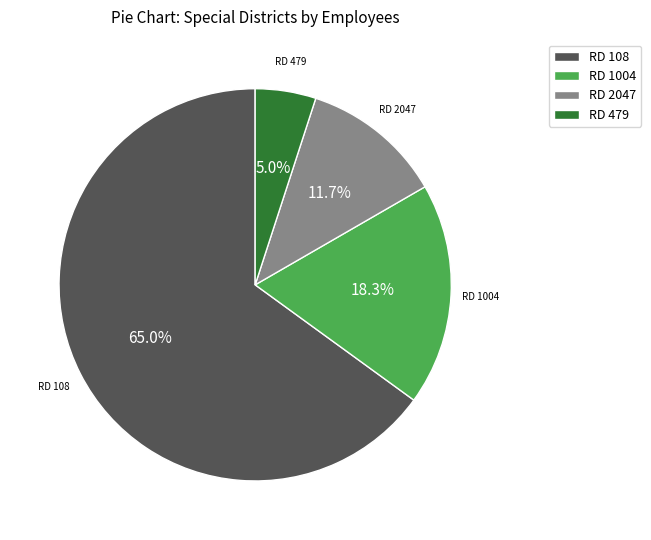

Between RD 479 and RD 2047, which is larger?

RD 2047